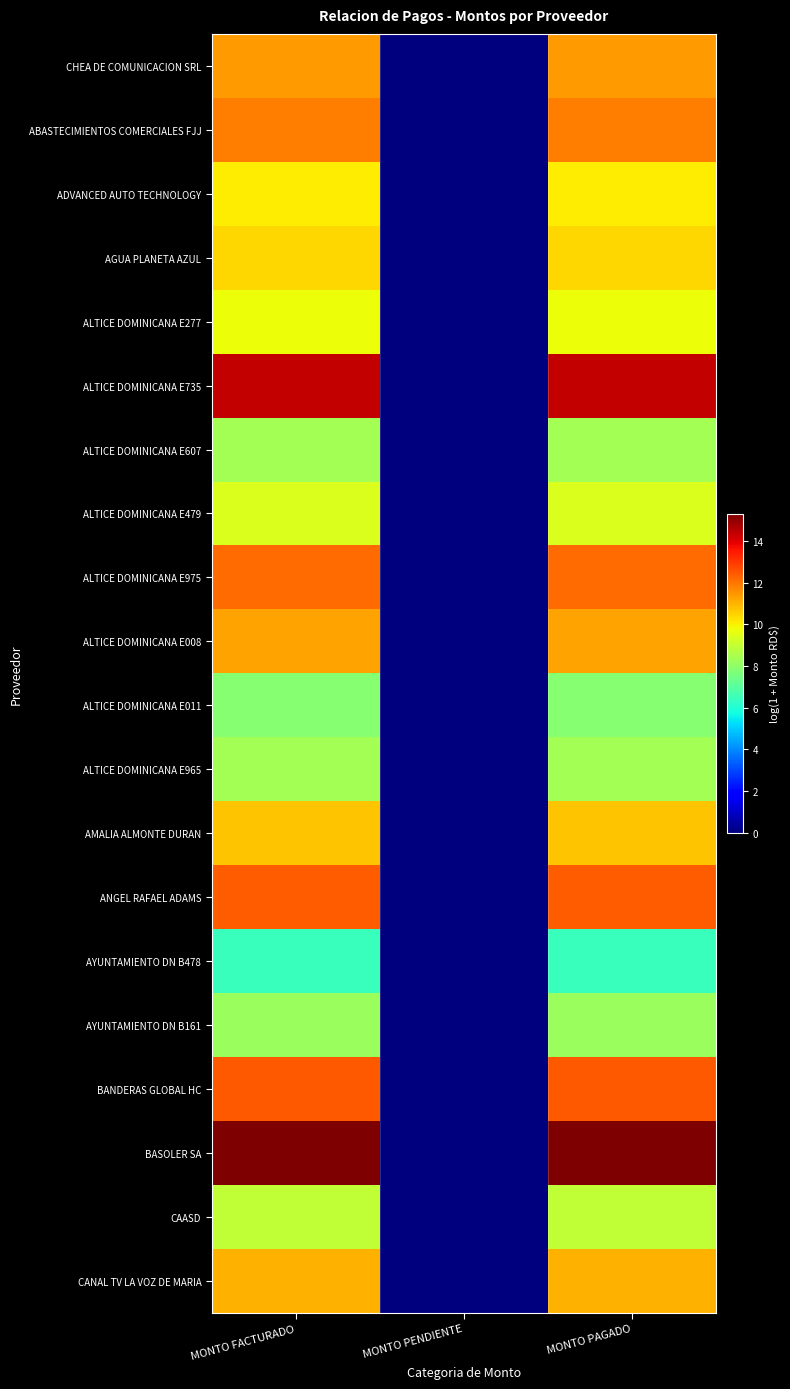

What is the total value across all series at MONTO PAGADO?

210.7